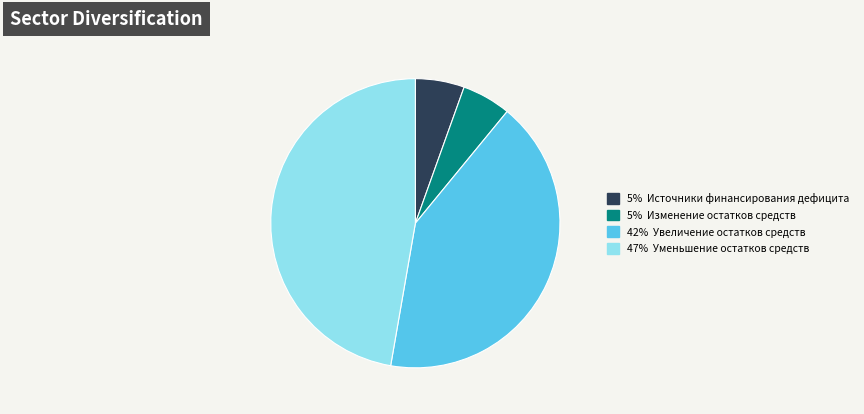

Is there any slice that represents more than half of the pie?

No